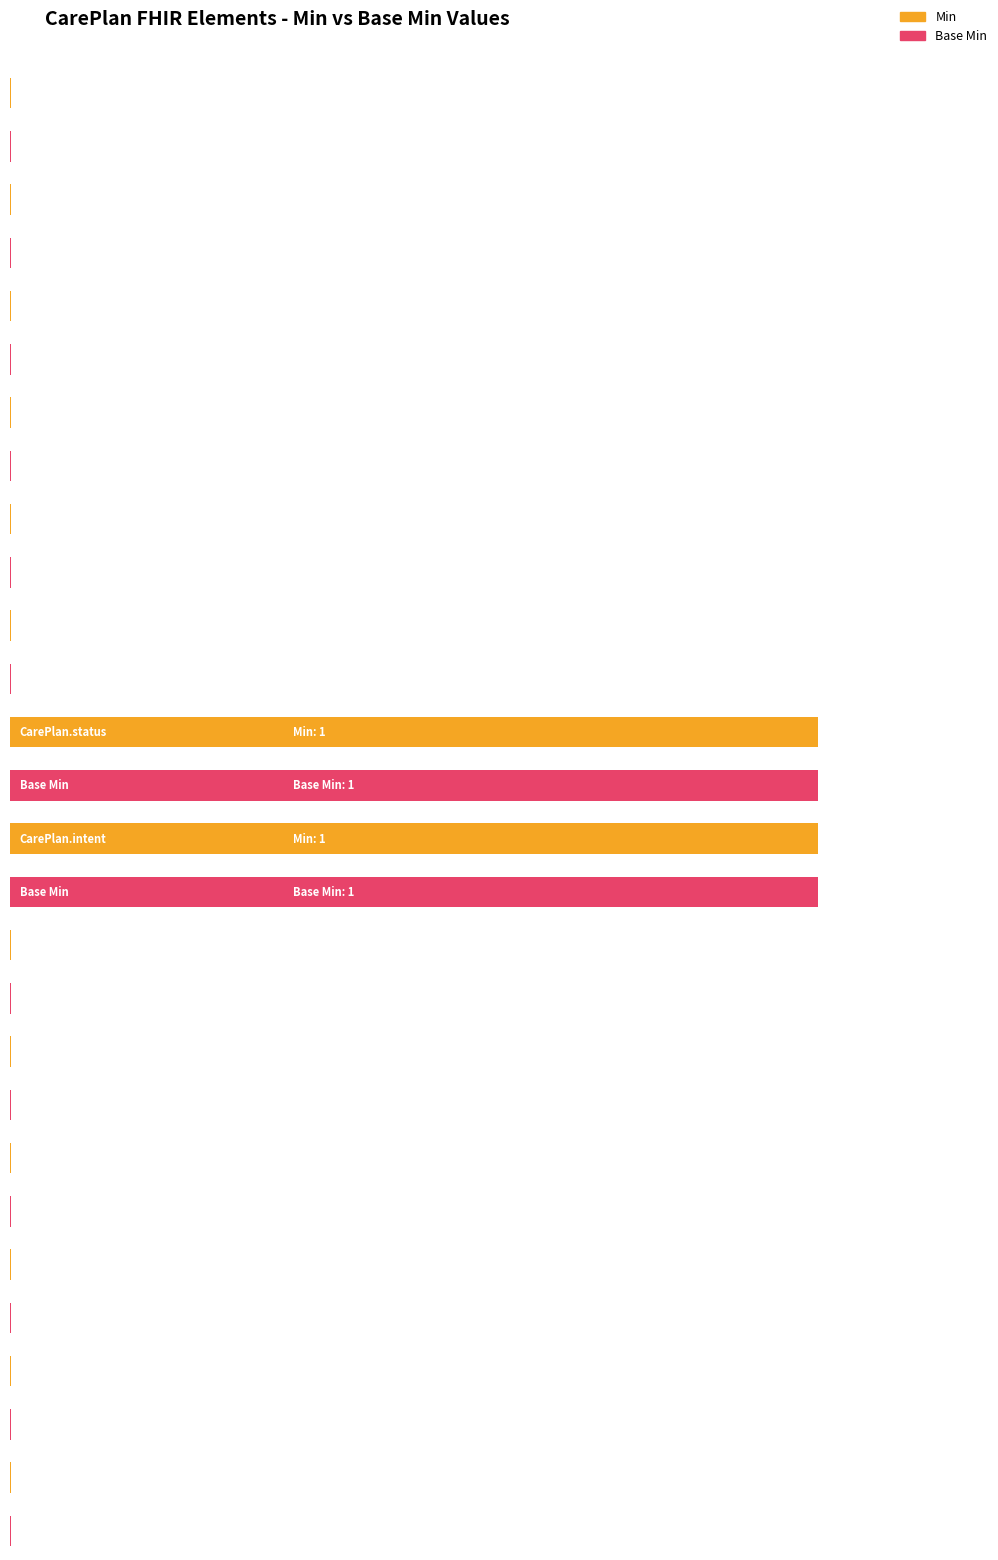

Which category has the highest value in the Base Min series?

CarePlan.status